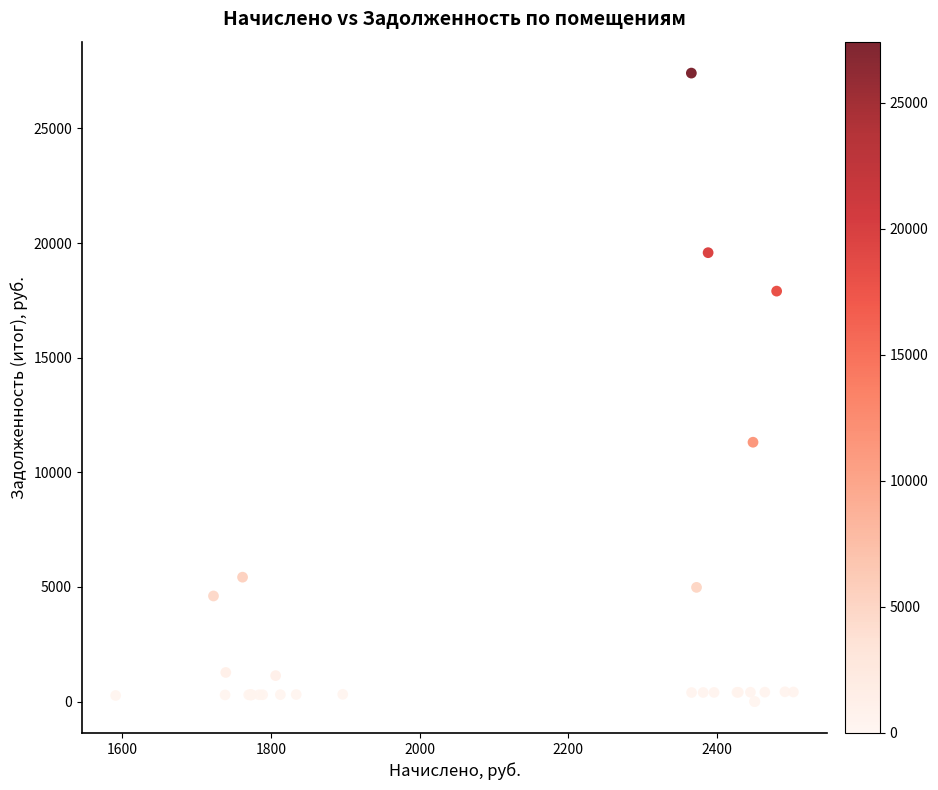

What Y value in the scatter plot is closest to 13706?

11311.5